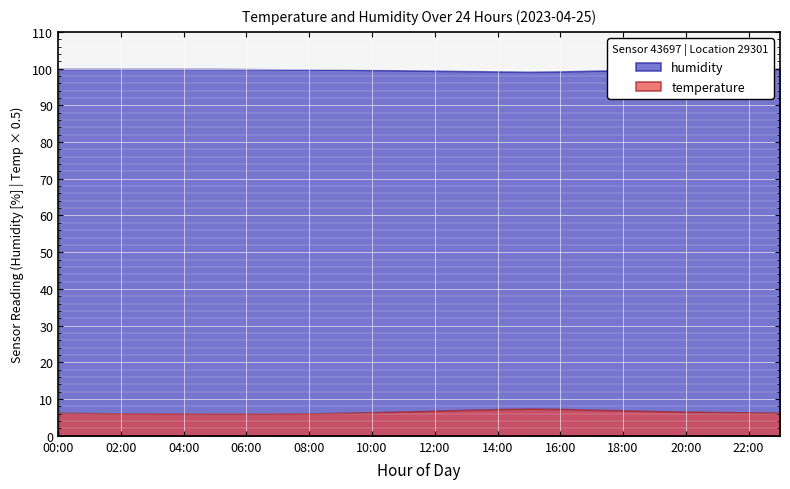

What is the greatest value displayed?

99.9